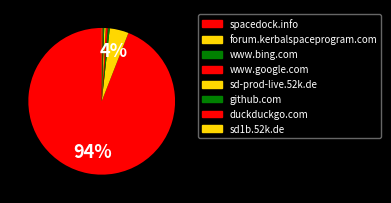

Is it true that www.google.com is 0% of the pie?

True